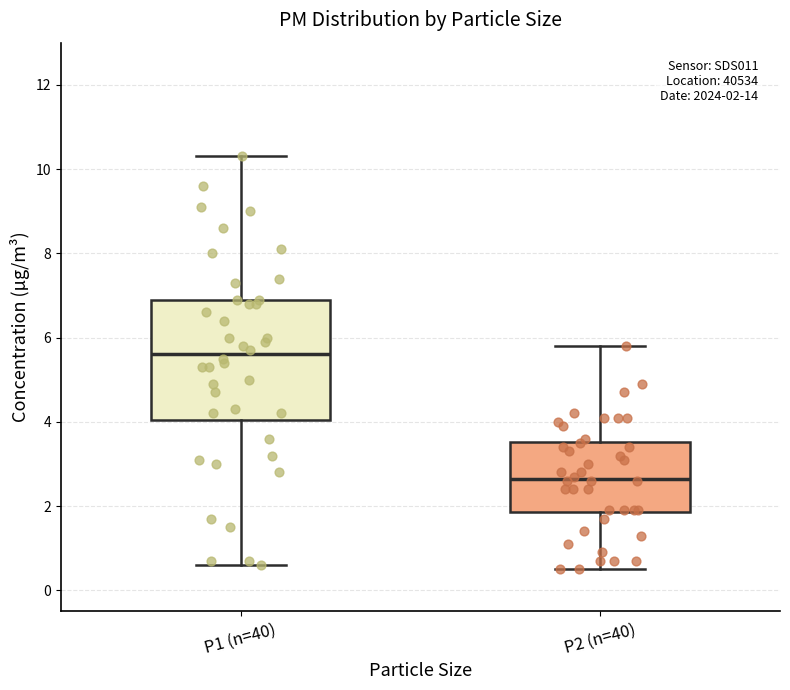

Which box's median line is the highest?

P1 (n=40)